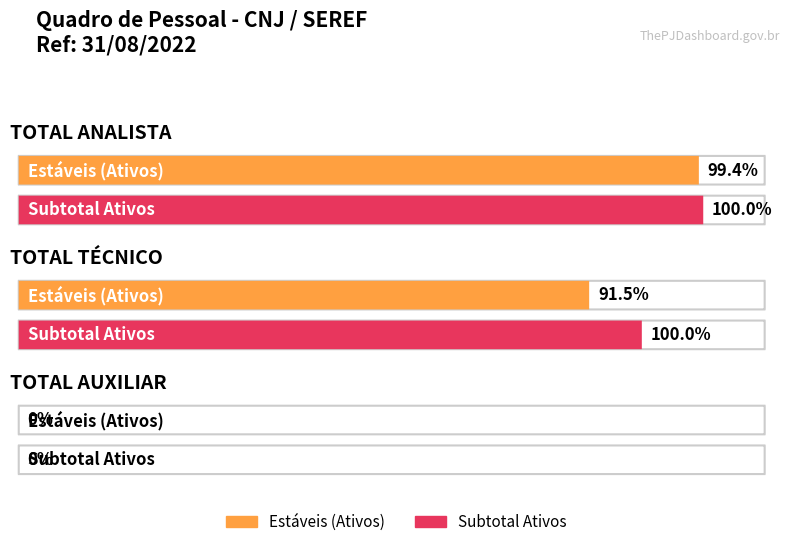

Which label corresponds to the smallest value in the chart?

TOTAL AUXILIAR